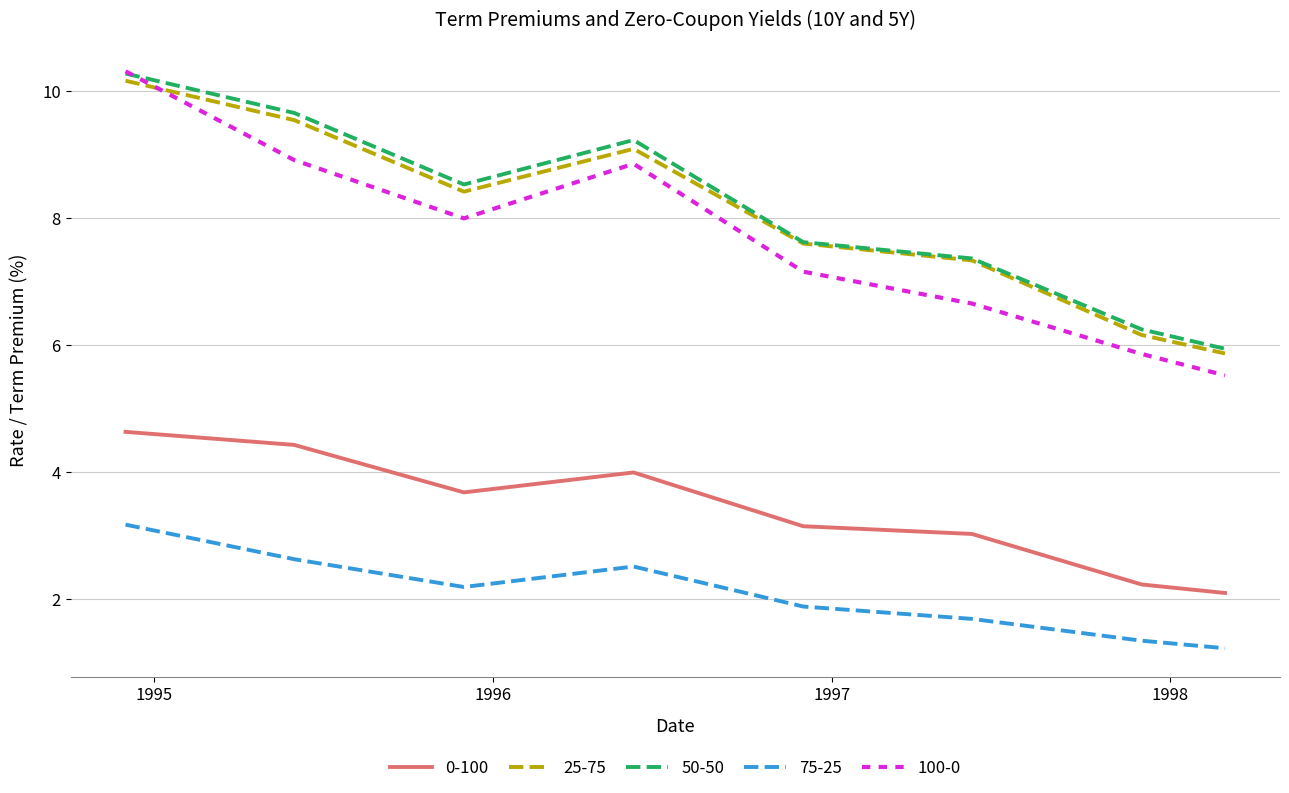

True or false: 25-75 and 0-100 cross at least once.

False